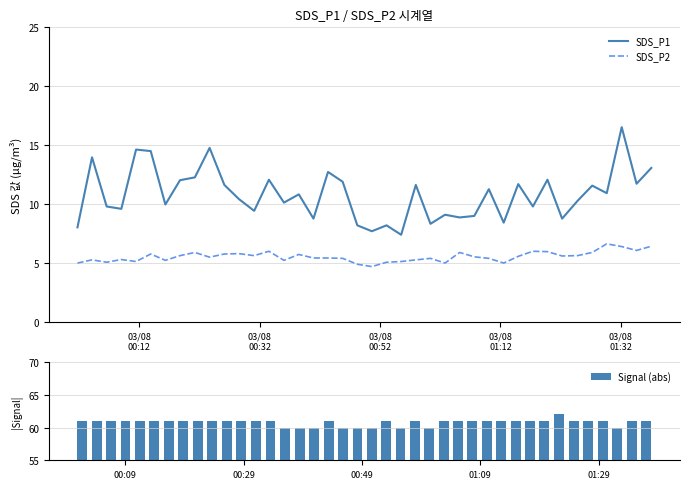

True or false: SDS_P2 and SDS_P1 intersect in this chart.

False